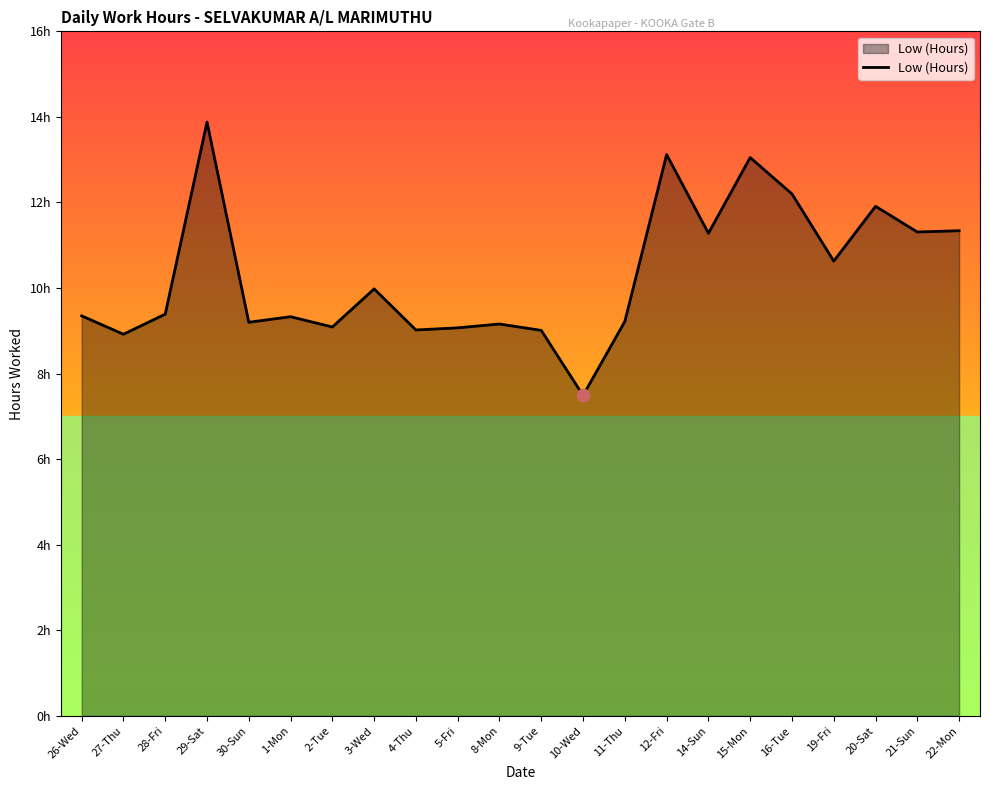

Which has a higher value, 3-Wed or 9-Tue?

3-Wed